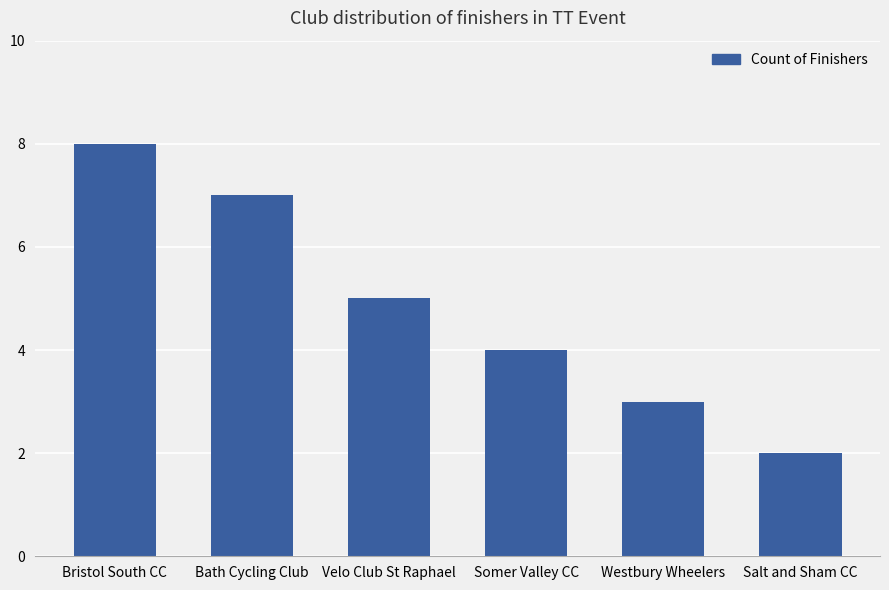

Reading left to right, list all the values displayed in this chart.

8	7	5	4	3	2